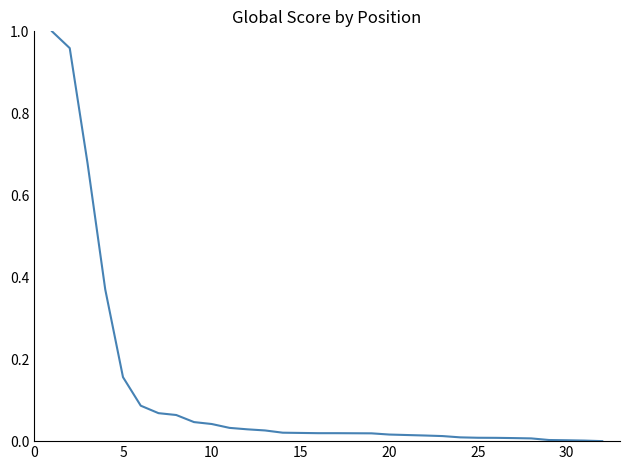

How many lines are shown in the chart?

1